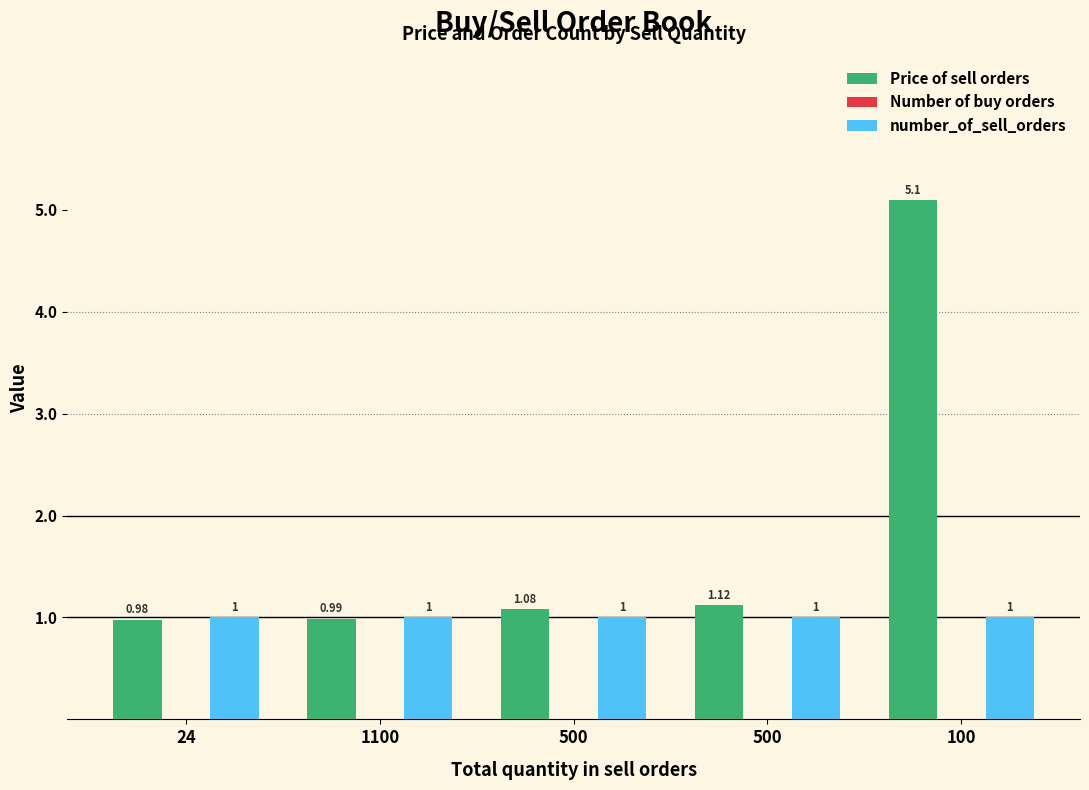

Which series has the largest total across all categories?

Price of sell orders